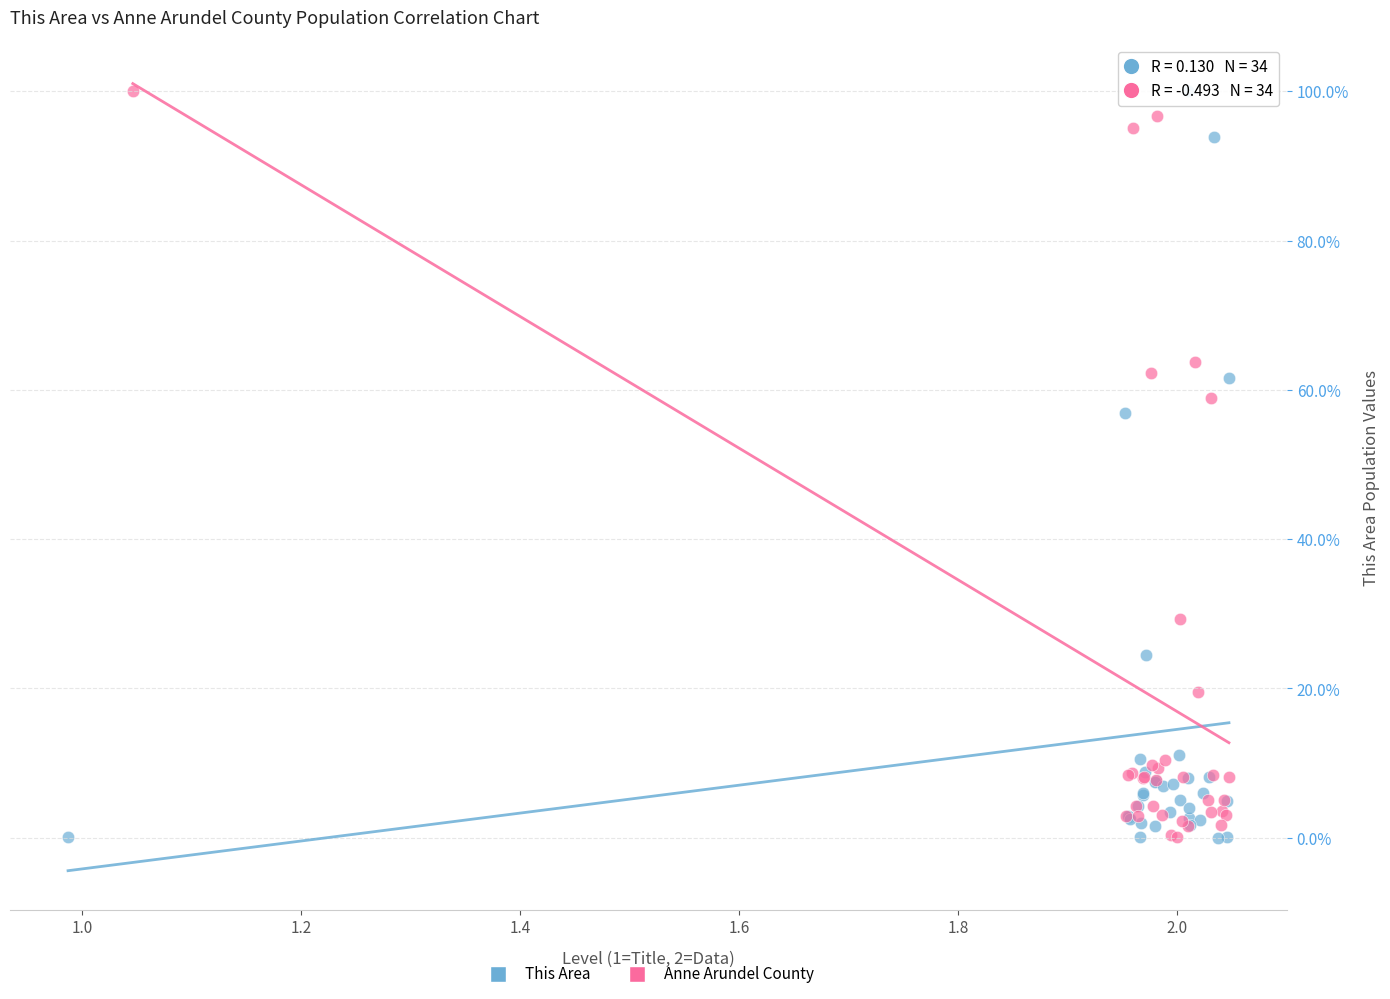

What are all the series names shown in the legend?

This Area, Anne Arundel County